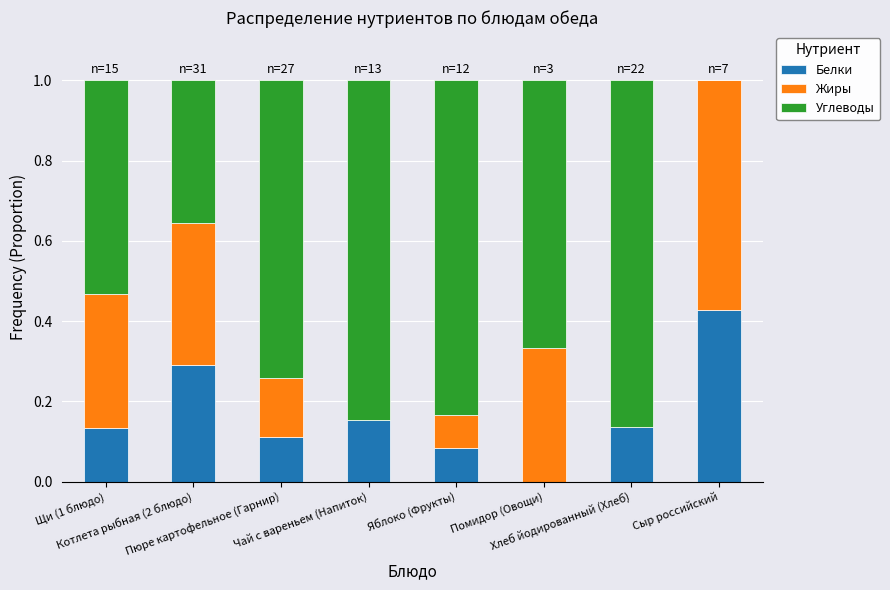

What is the sum of all Белки values?

1.3